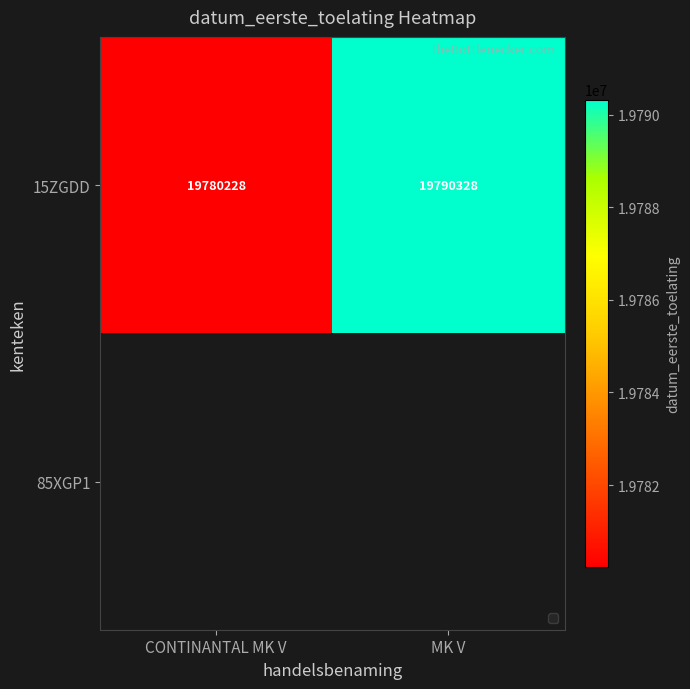

What is the minimum value shown in the chart?

19780228.0